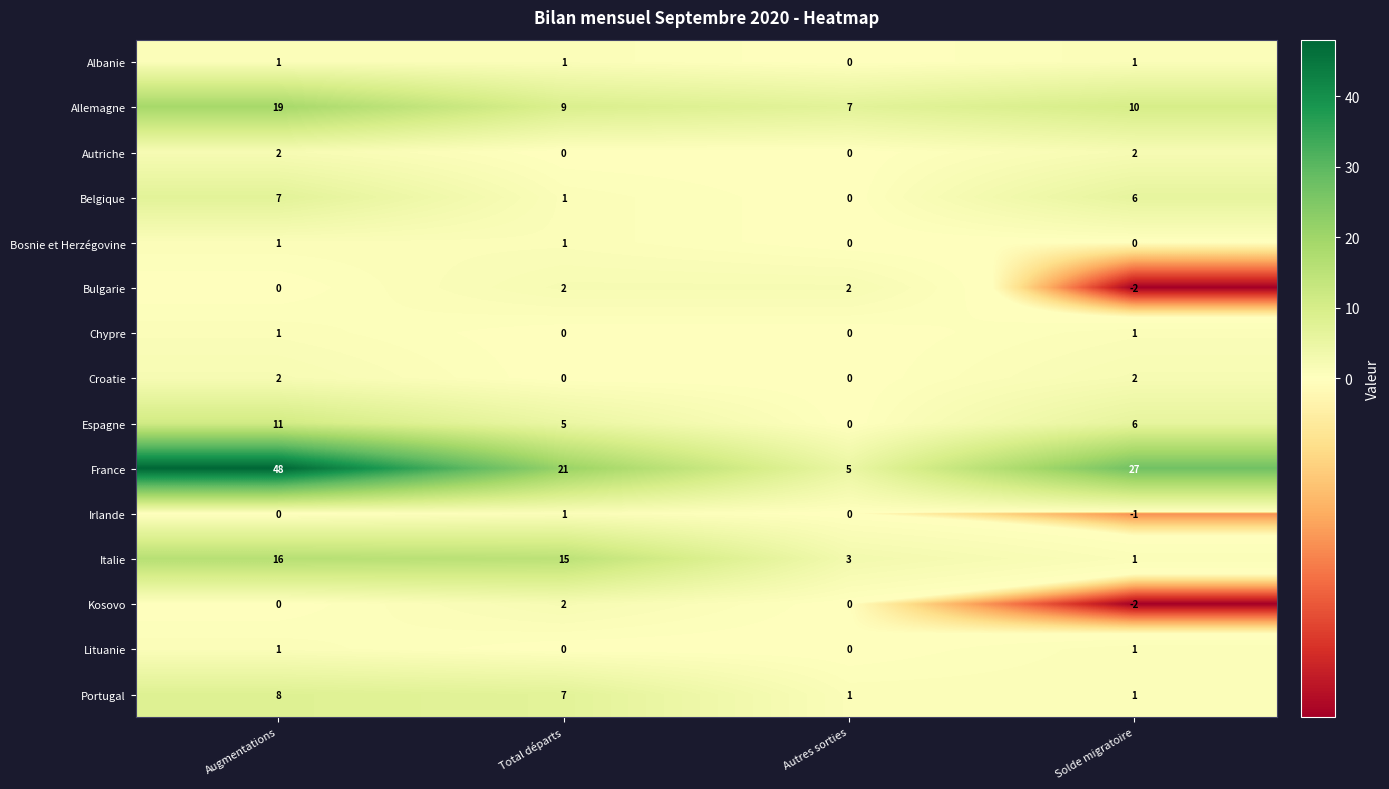

Which label corresponds to the largest value in the chart?

Augmentations